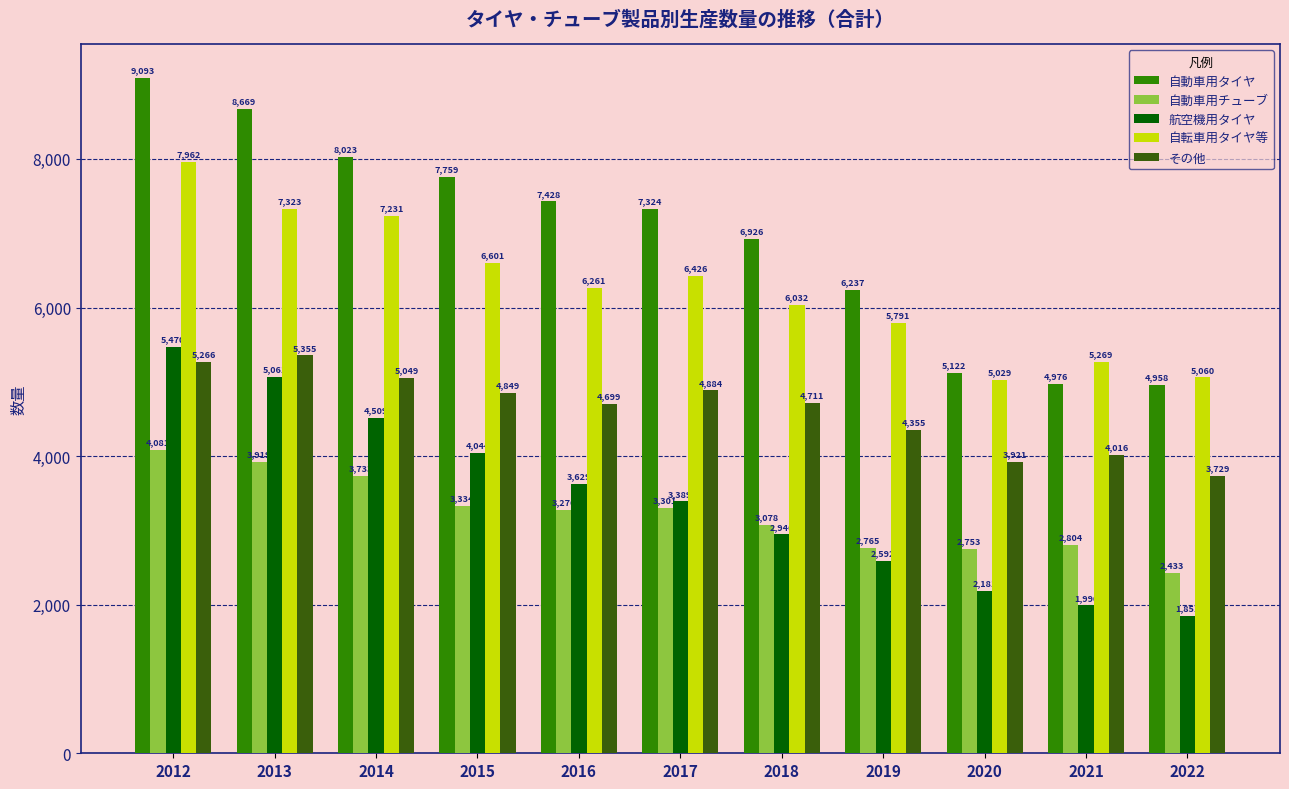

What is the average value of the 自動車用チューブ series?

3225